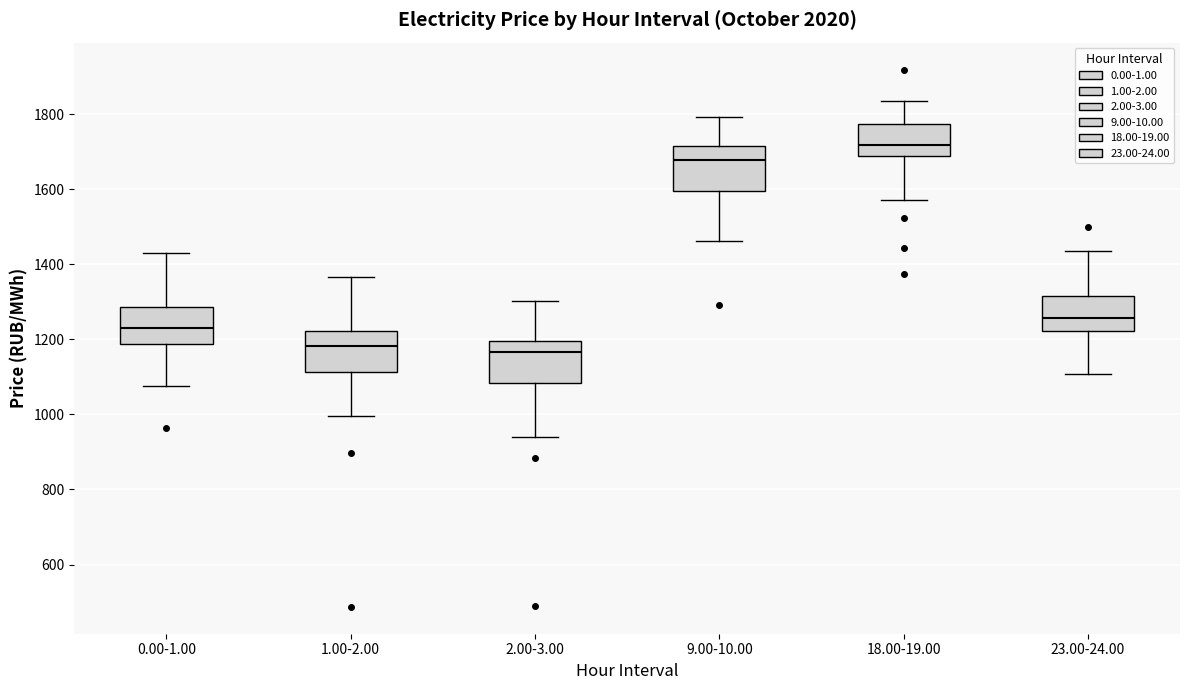

Reading left to right, read every box against the y-axis: the position of its median line, the range the box covers, and the ends of its whiskers. The values are not printed on the chart, so give them approximately, as read against the axis.

0.00-1.00: median 1240, box 1180 to 1280, whiskers 1080 to 1440
1.00-2.00: median 1180, box 1120 to 1220, whiskers 1000 to 1360
2.00-3.00: median 1160, box 1080 to 1200, whiskers 940 to 1300
9.00-10.00: median 1680, box 1600 to 1720, whiskers 1460 to 1800
18.00-19.00: median 1720, box 1680 to 1780, whiskers 1580 to 1840
23.00-24.00: median 1260, box 1220 to 1320, whiskers 1100 to 1440